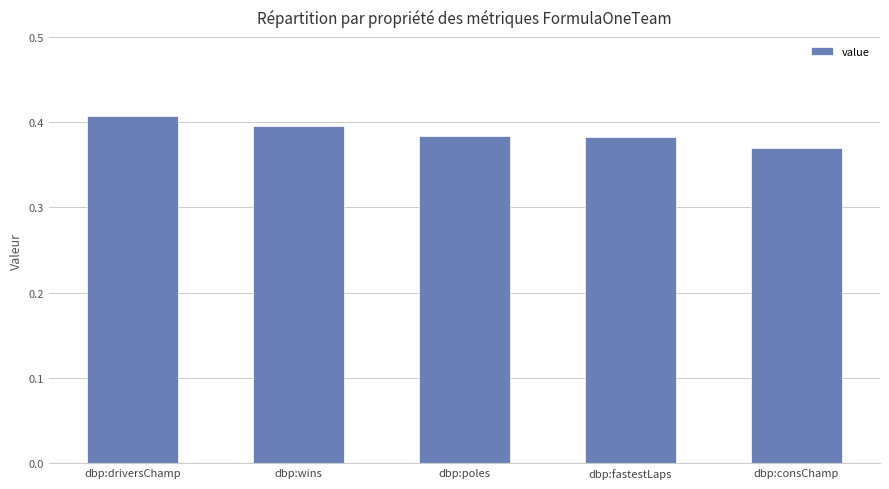

What is the label of the 2nd bar from the right?

dbp:fastestLaps